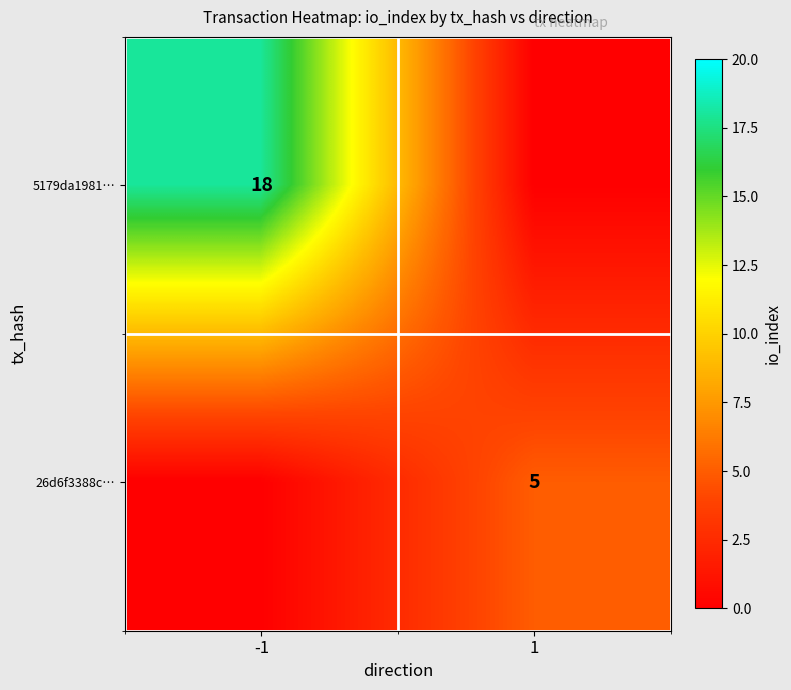

At how many categories does at least one series exceed 13?

1